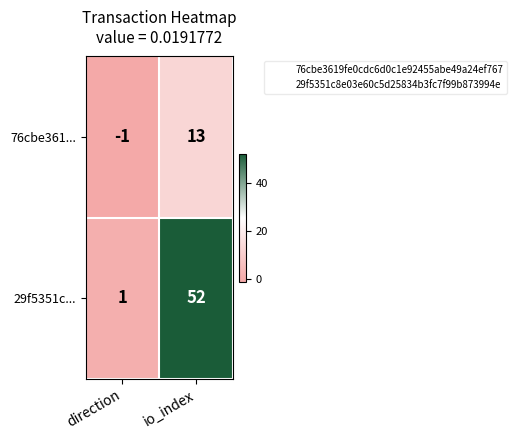

At which label is 76cbe361... closest to 6?

direction